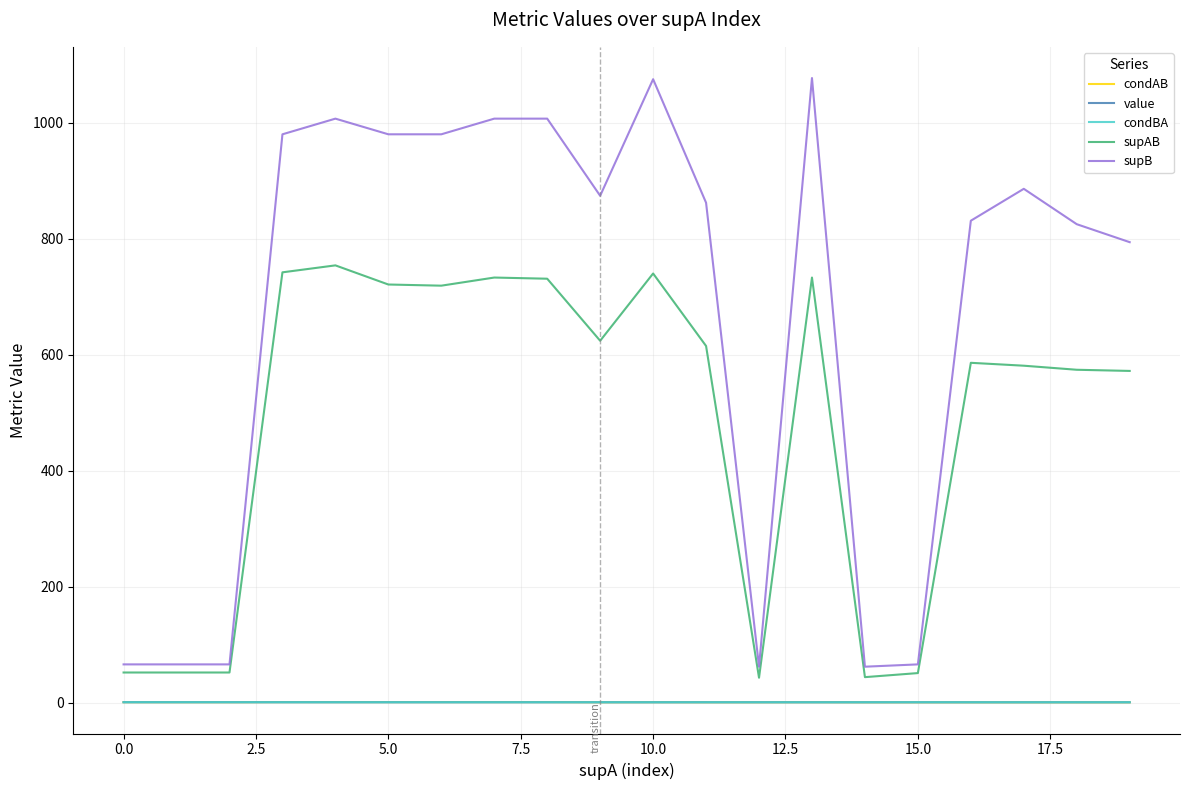

What is the maximum value shown in the chart?

1077.0